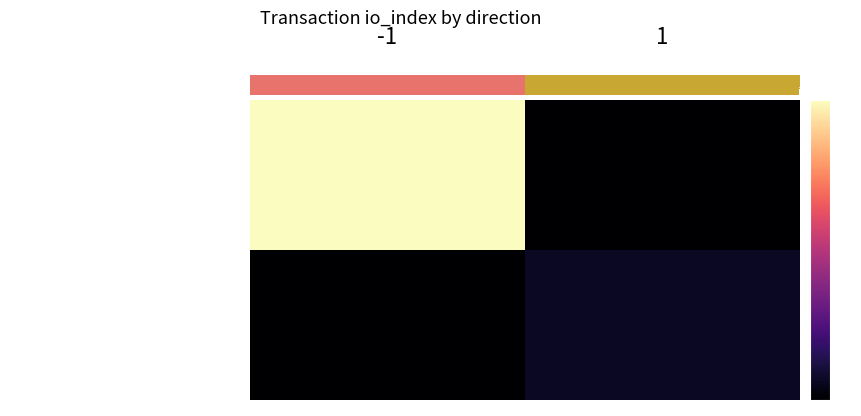

Reading right to left, extract all data points from this chart.

4d47770fb5e368ffe57f21fe91be3f85cada737…: 1=-1	-1=14
6e18e2e41175d571848d55806462dce02a89198…: 1=0	-1=-1